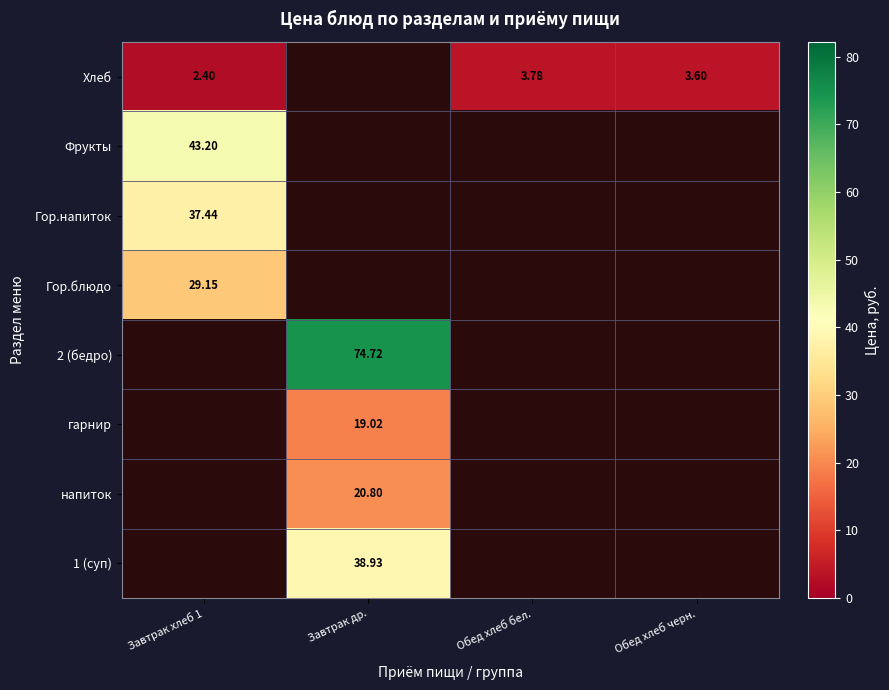

At how many categories does at least one series exceed 10?

2